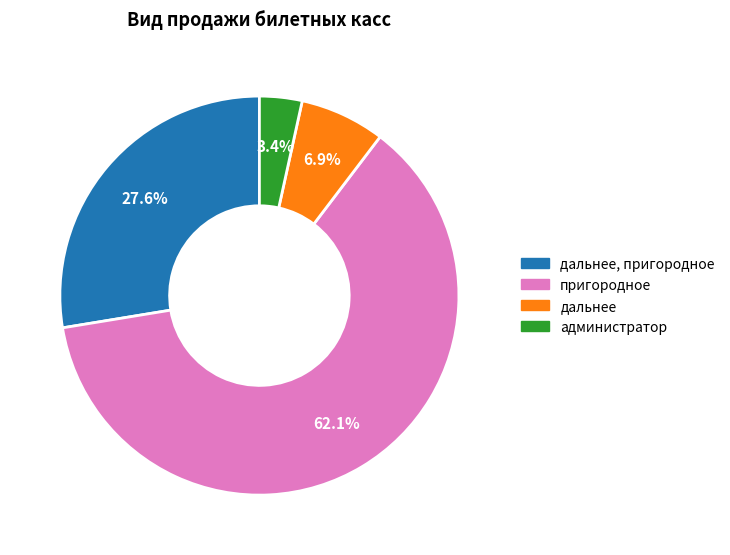

What percentage is the дальнее, пригородное slice, to the nearest percent?

28%